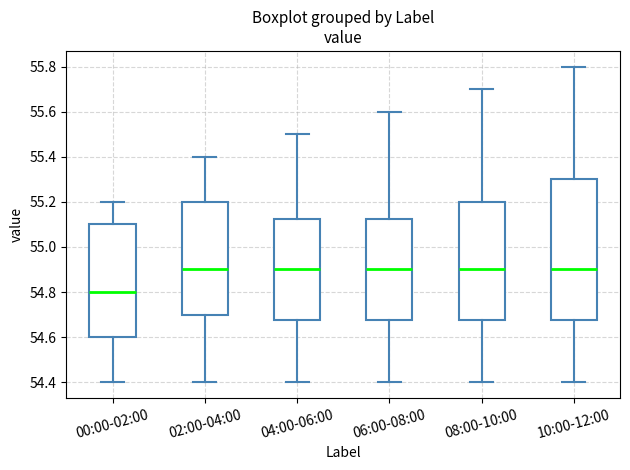

Where does the lower whisker of the box for 04:00-06:00 end on the y-axis? The values are not printed on the chart, so give them approximately, as read against the axis.

54.40